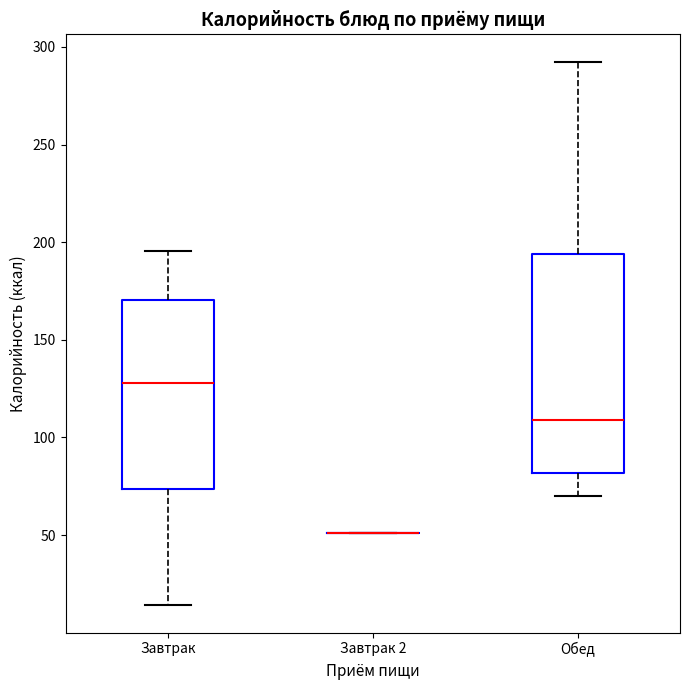

Comparing the boxes themselves (not the whiskers), which one is the tallest?

Обед